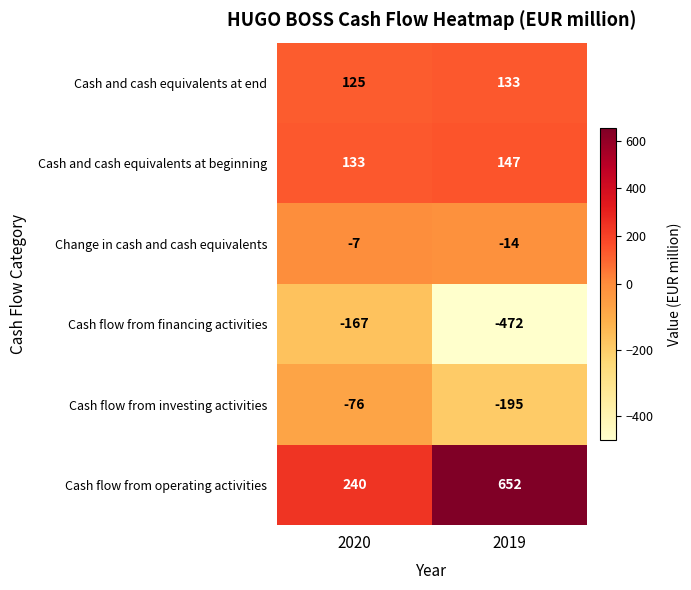

The value of Cash and cash equivalents at beginning at 2019 is 147. True or false?

True